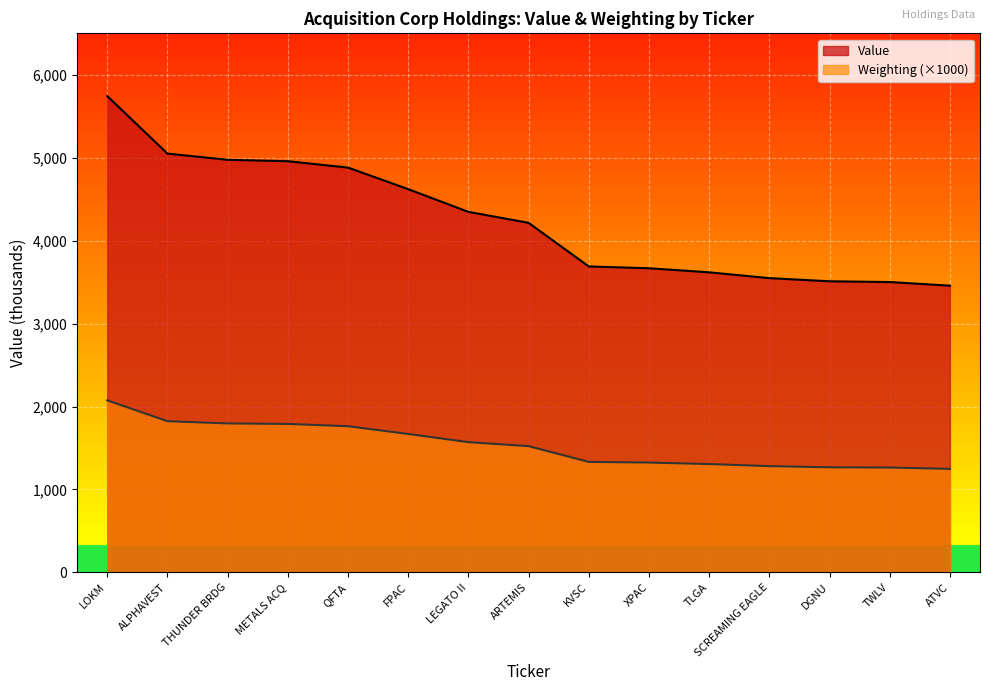

Reading left to right, list all the values displayed in this chart.

Value: LOKM=5743	ALPHAVEST=5050	THUNDER BRDG=4975	METALS ACQ=4958	QFTA=4881	FPAC=4621	LEGATO II=4347	ARTEMIS=4215	KVSC=3689	XPAC=3667	TLGA=3618	SCREAMING EAGLE=3548	DGNU=3510	TWLV=3501	ATVC=3457
Weighting: LOKM=2074	ALPHAVEST=1823	THUNDER BRDG=1796	METALS ACQ=1790	QFTA=1762	FPAC=1669	LEGATO II=1570	ARTEMIS=1522	KVSC=1332	XPAC=1324	TLGA=1306	SCREAMING EAGLE=1281	DGNU=1267	TWLV=1264	ATVC=1248